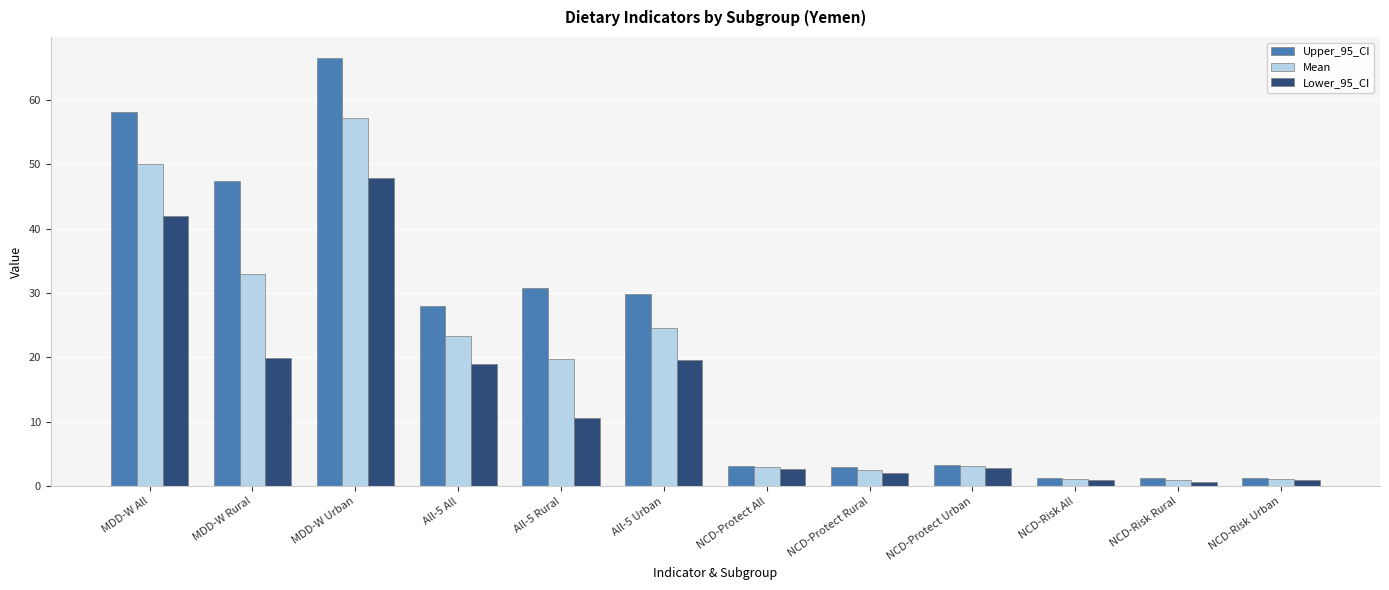

Which series has the widest spread of values?

Upper_95_CI